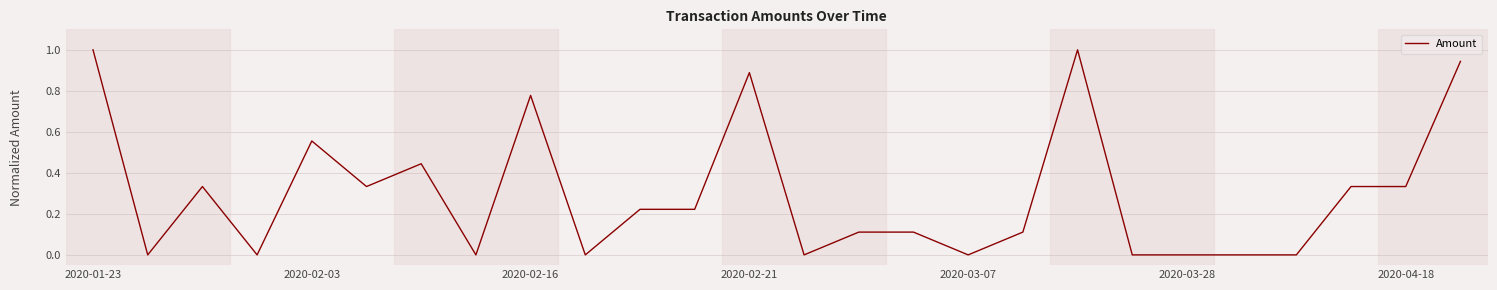

What is the maximum value shown in the chart?

1.0